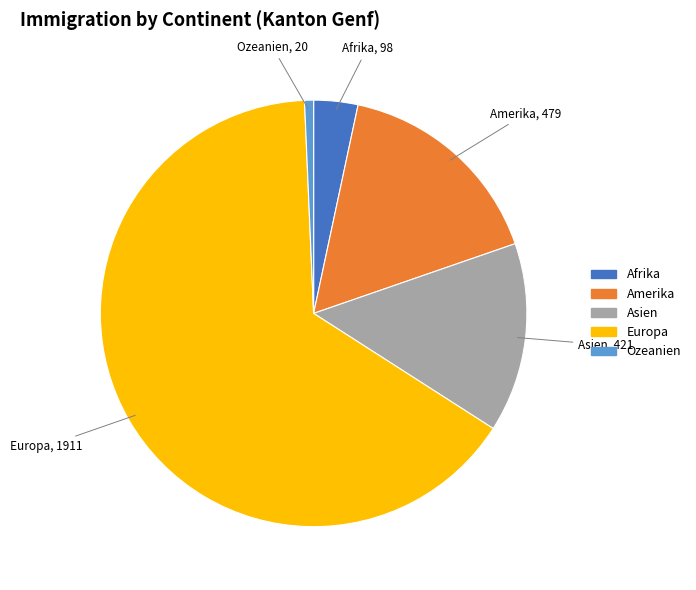

How many segments does this pie chart have?

5